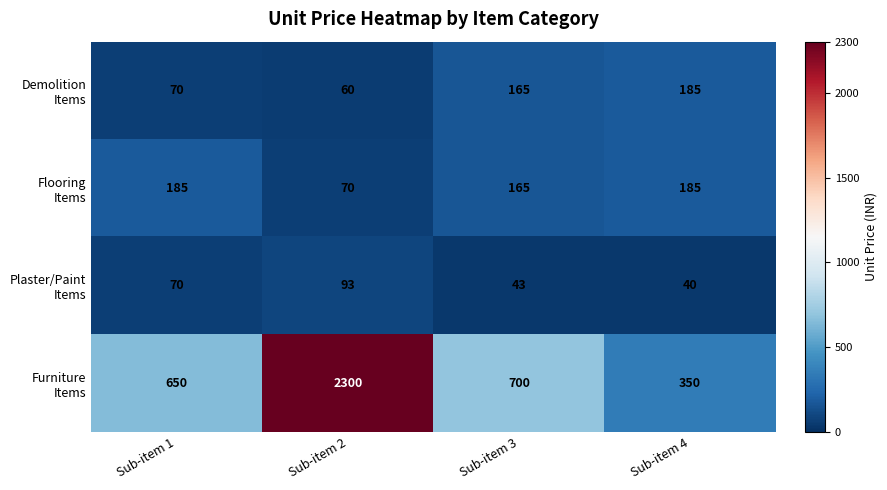

How many distinct data groups are displayed?

4